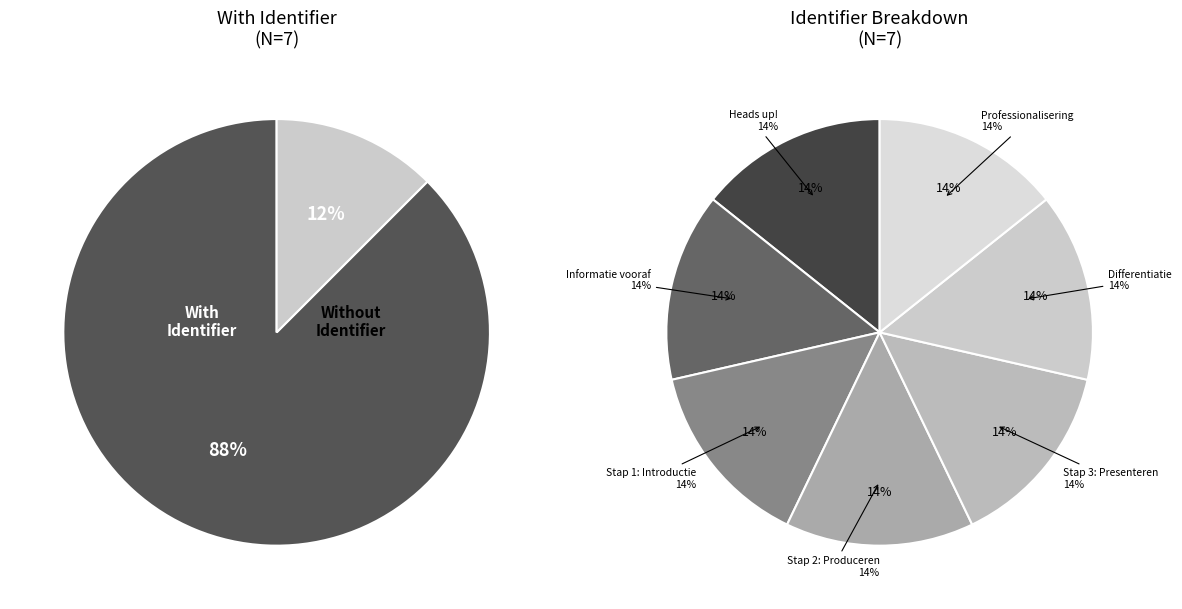

To the nearest percent, what is the average slice percentage?

14%